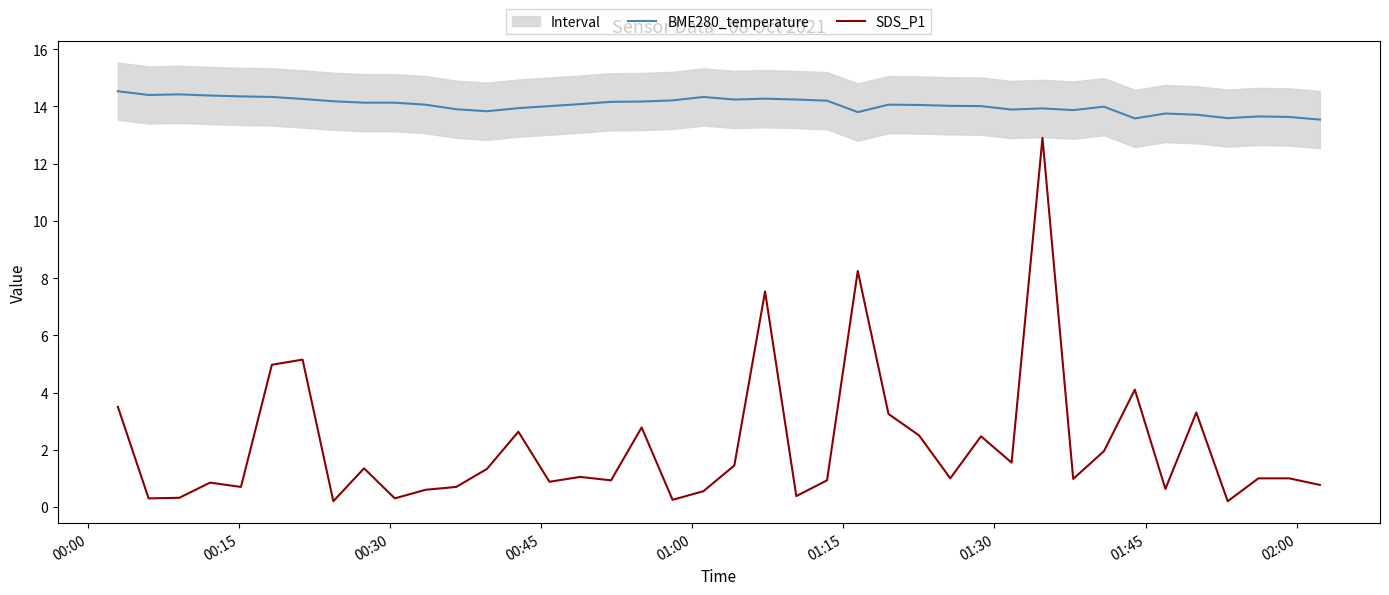

True or false: SDS_P1 and BME280_temperature cross at least once.

False